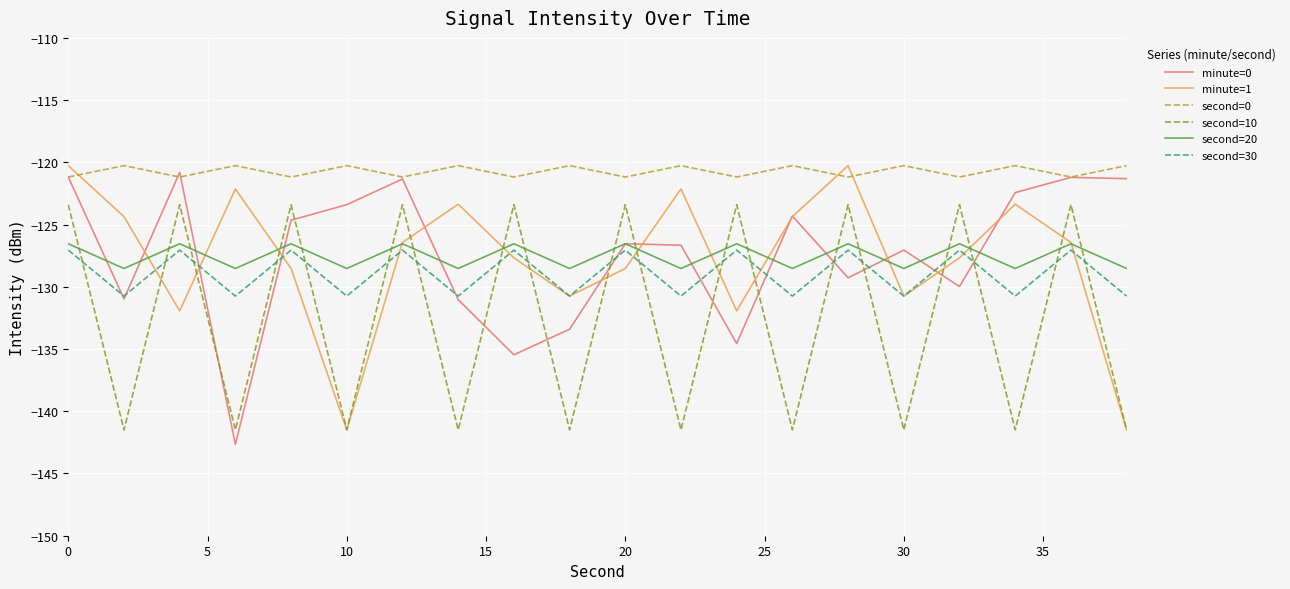

True or false: second=10 and minute=0 cross at least once.

True